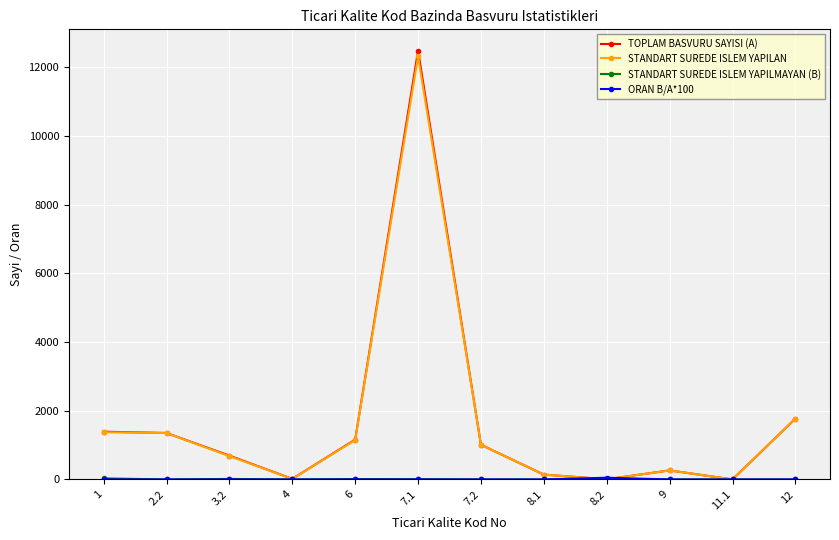

Which series has the widest spread of values?

TOPLAM BASVURU SAYISI (A)